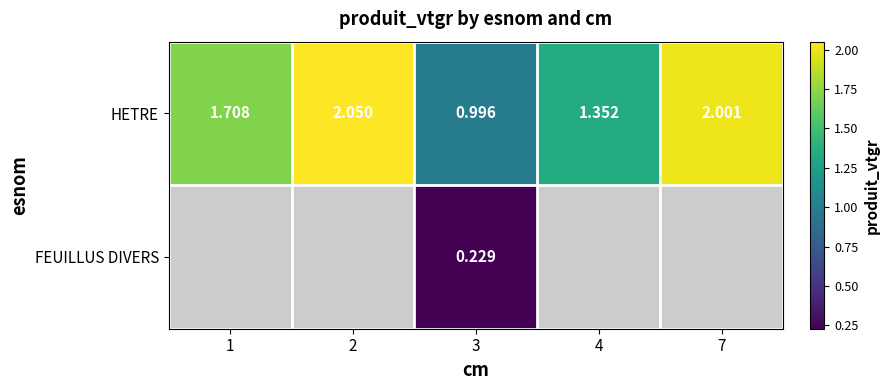

Which category has the highest value across all series?

2